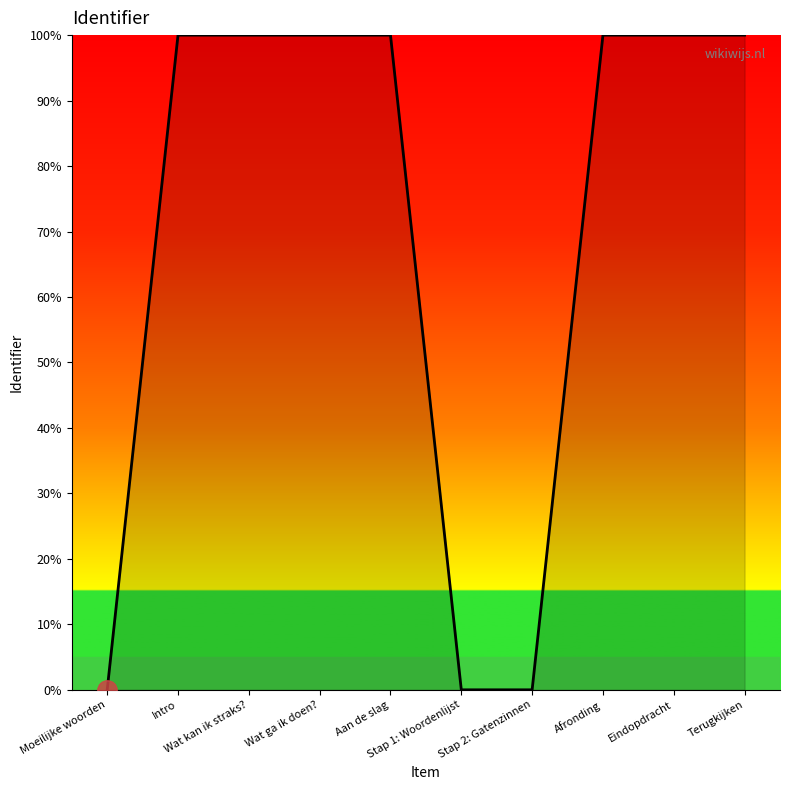

Is it true that the value at Aan de slag is 100.0?

True